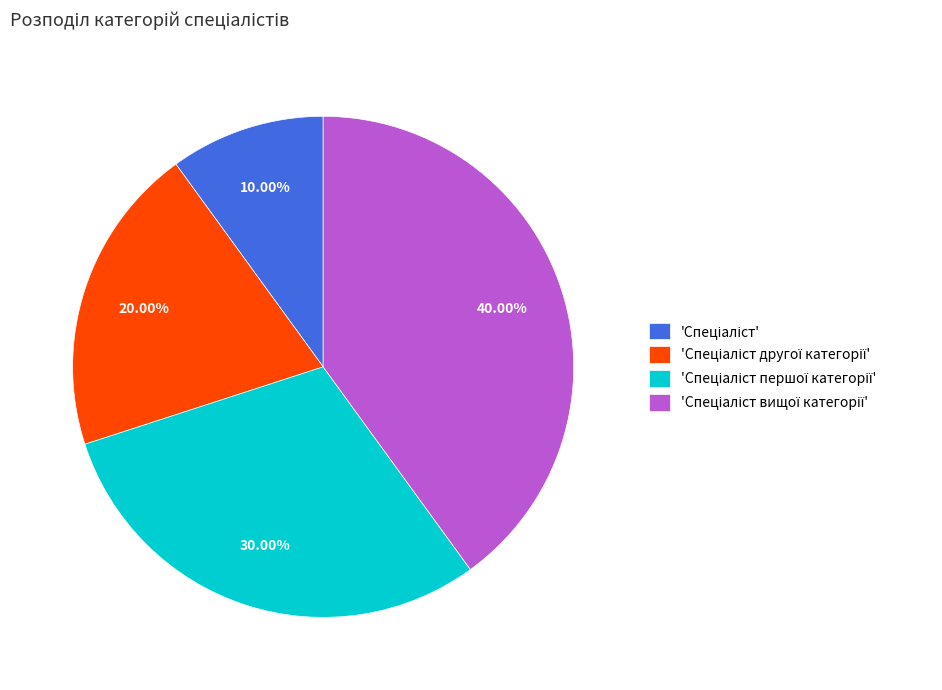

How many slices are in this pie chart?

4